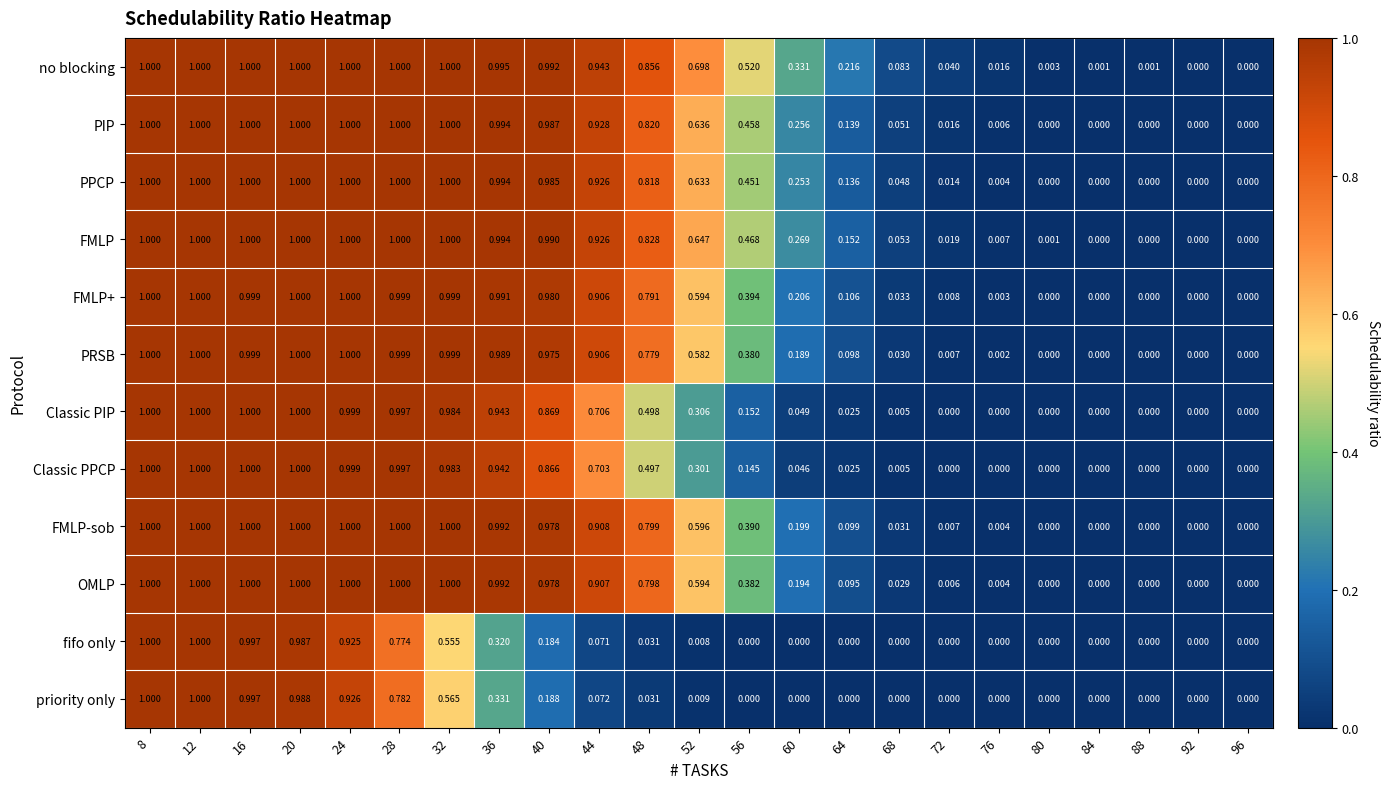

How many values in the Classic PPCP series exceed 0?

16